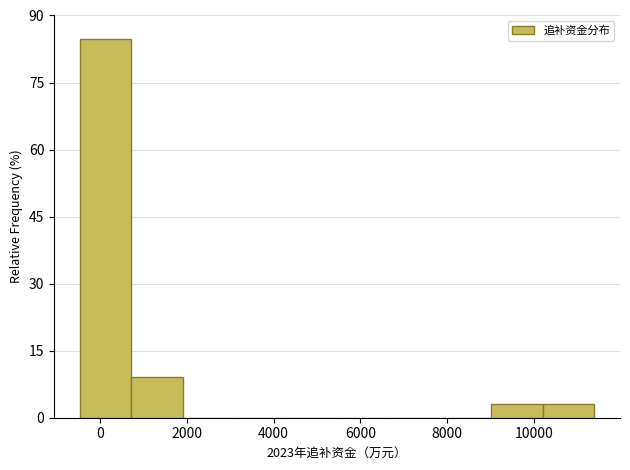

What is the height of the bar covering 9000 to 10200 on the x-axis? Neither the bar edges nor the heights are printed on the chart, so give them approximately, as read against the axes.

4